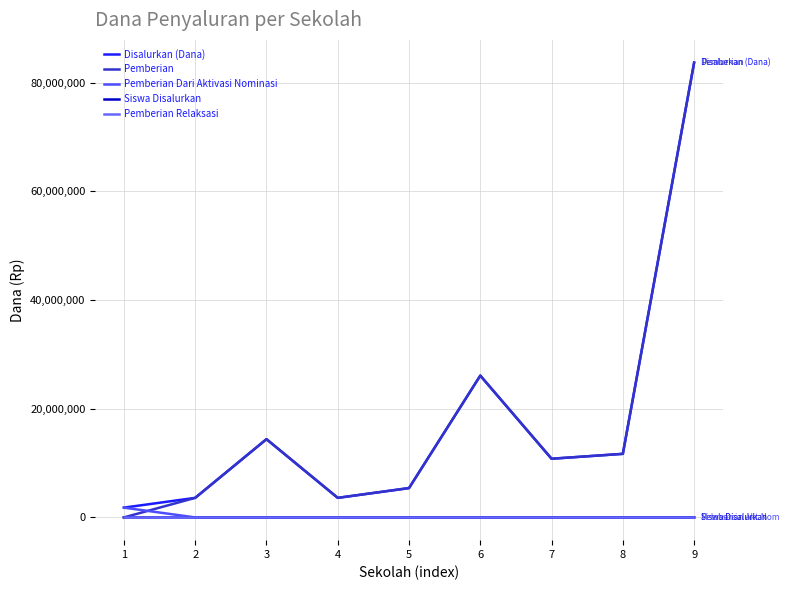

What is the value of the Siswa Disalurkan point at the 1st from the left?

1